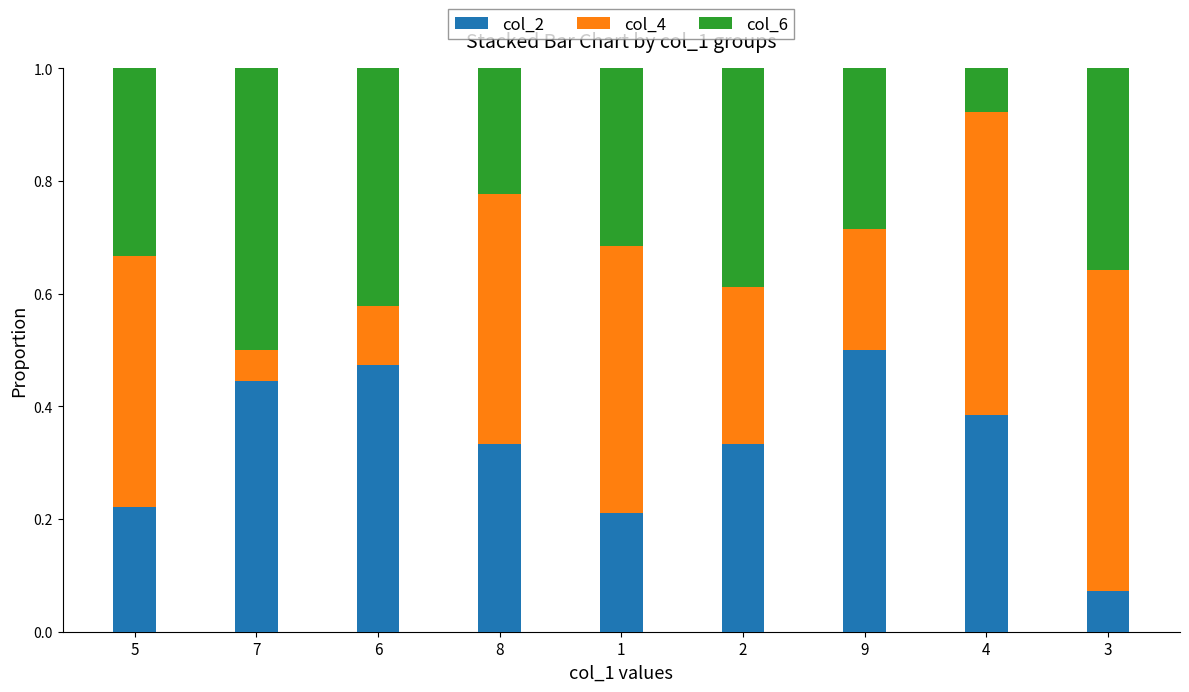

Which category has the highest value in the col_2 series?

9